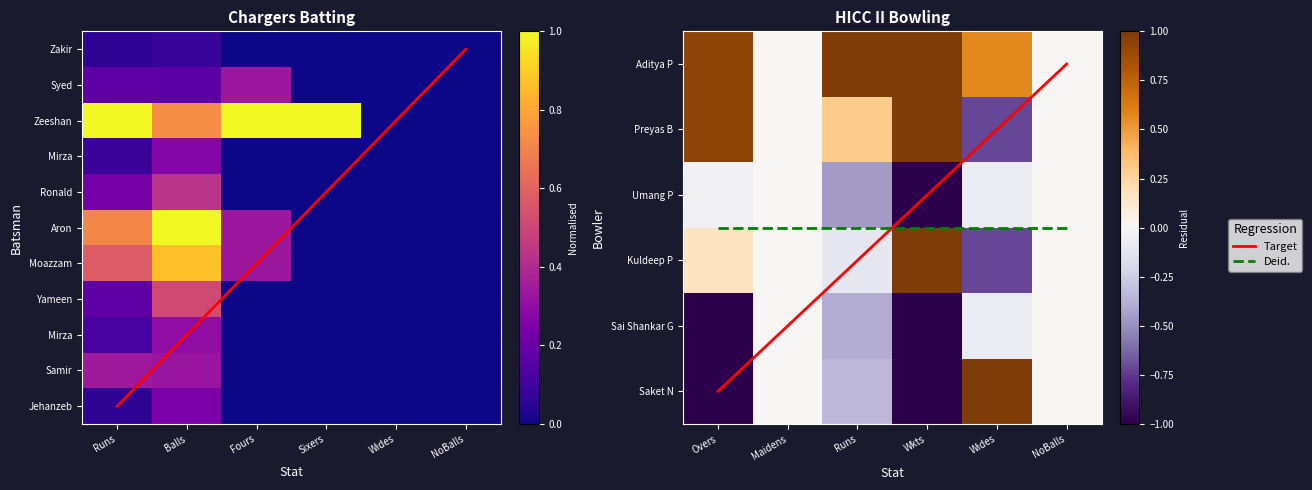

Between Wides and Runs, which is larger?

Runs